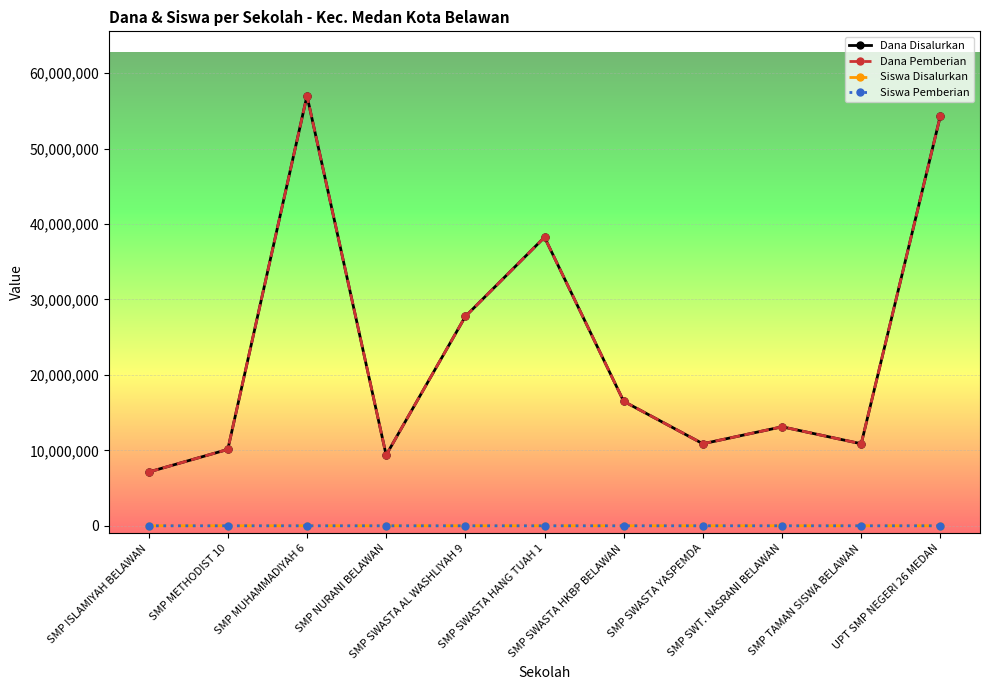

Does the chart display data point markers on the line(s)?

Yes